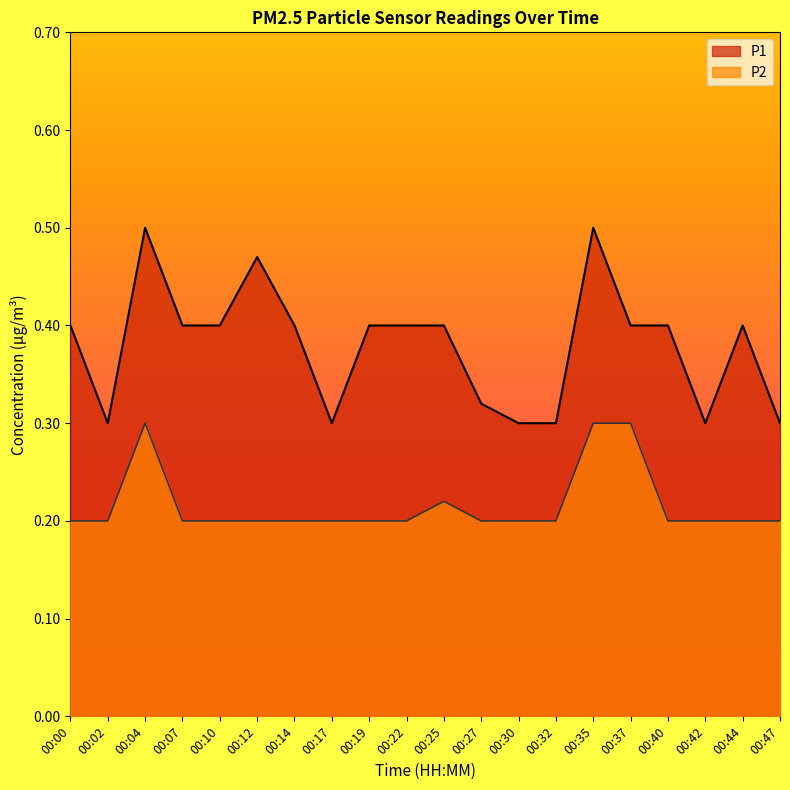

The P1 series shows 0.4 at 00:25. True or false?

True